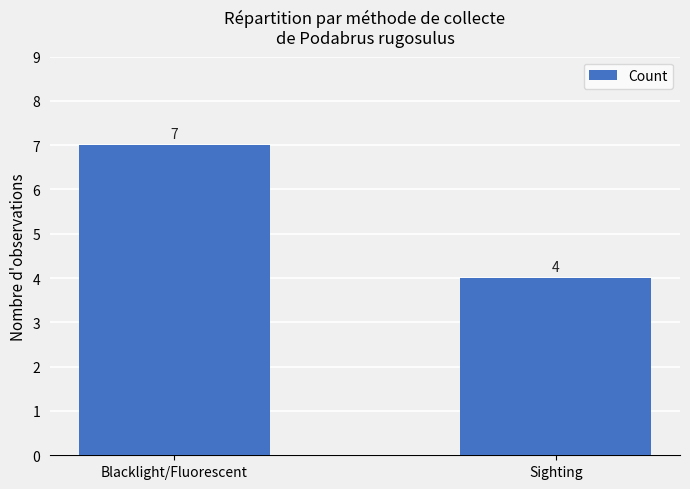

What is the difference between the maximum and minimum values?

3